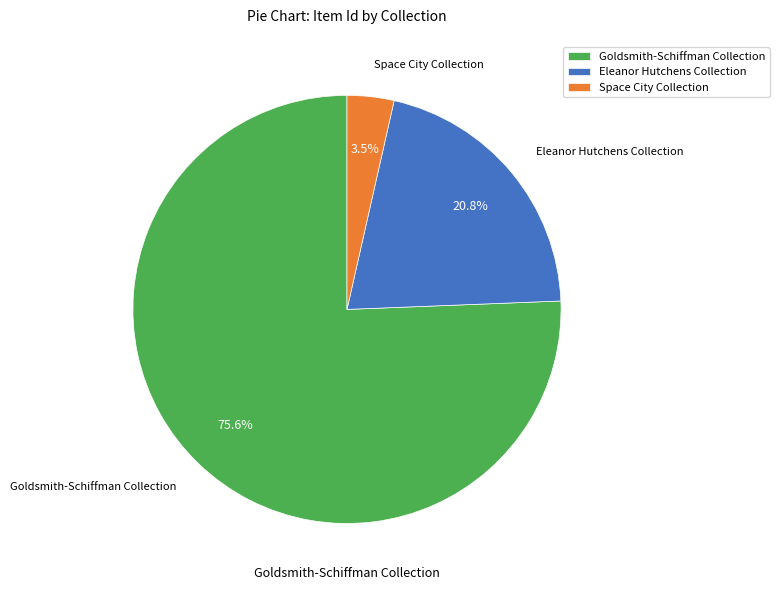

Rank the categories by value from lowest to highest.

Space City Collection, Eleanor Hutchens Collection, Goldsmith-Schiffman Collection